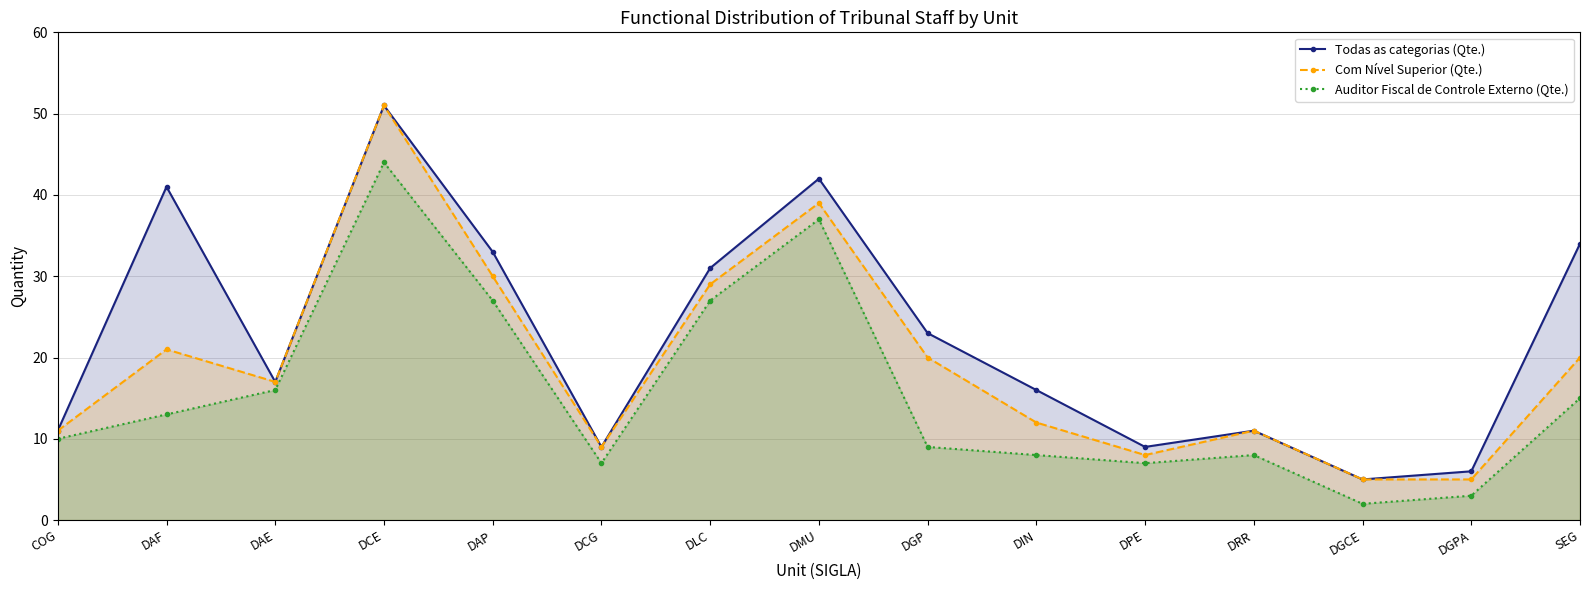

What is the value of the Com Nível Superior (Qte.) point at the 4th from the left?

51